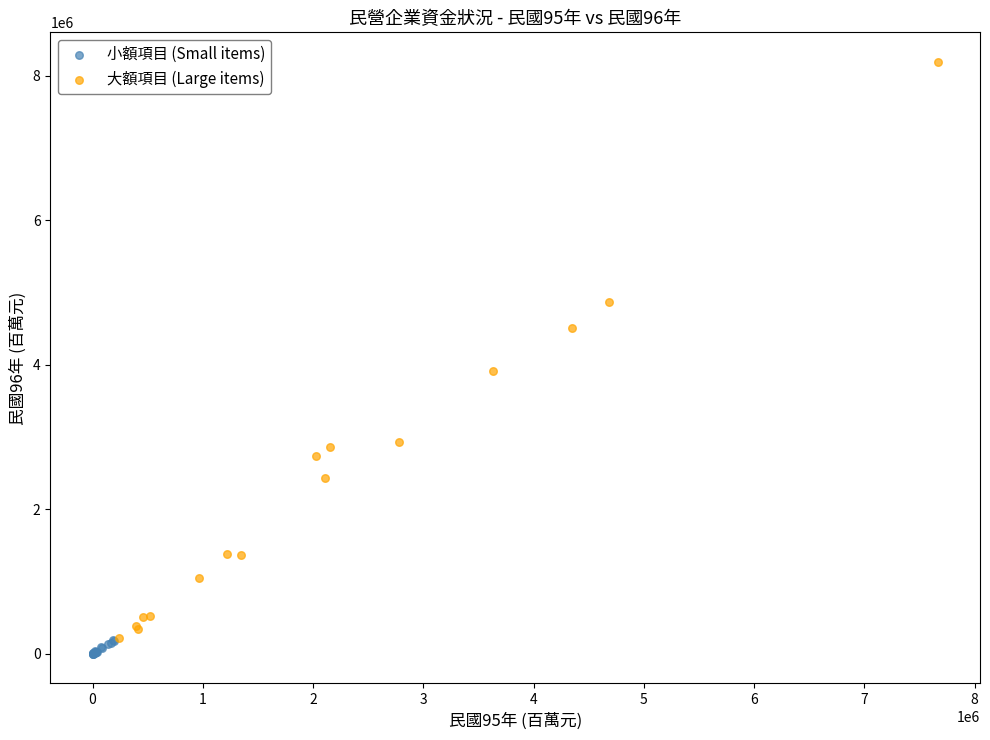

Which series contains the highest Y value?

大額項目 (Large items)